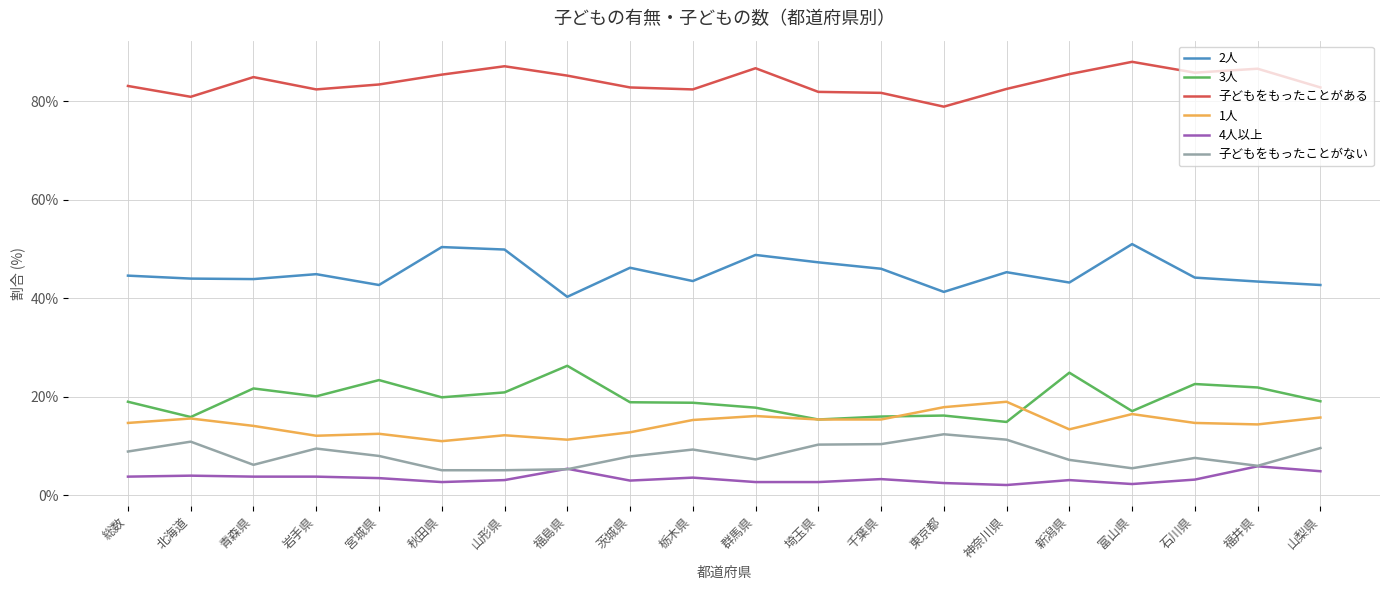

Is the value of 3人 at 山梨県 greater than the value of 2人 at 秋田県?

No